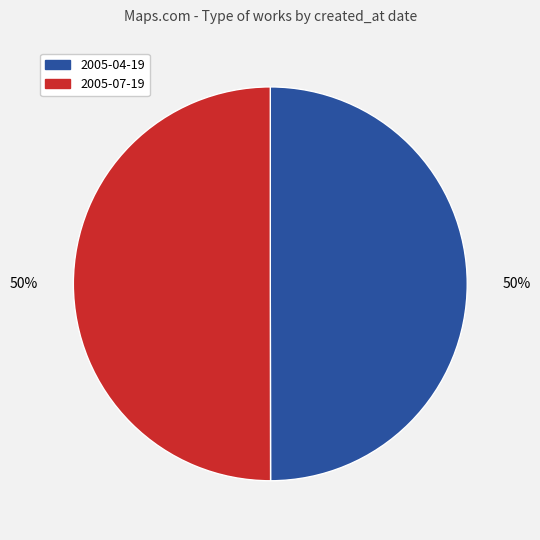

How many segments does this pie chart have?

2